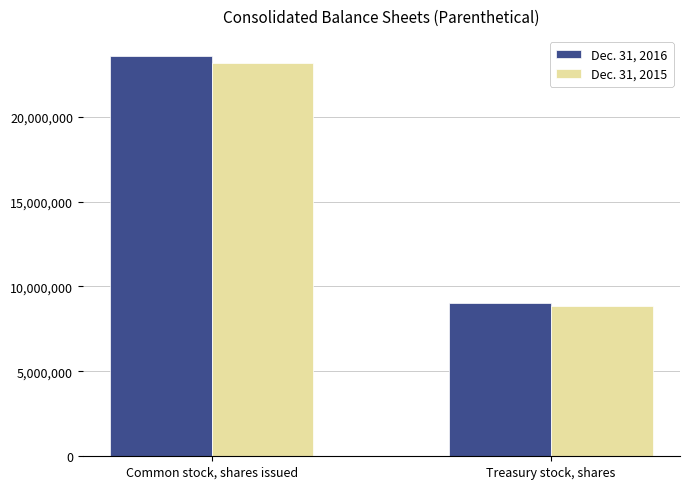

Rank the categories by Dec. 31, 2015 value from lowest to highest.

Treasury stock, shares, Common stock, shares issued